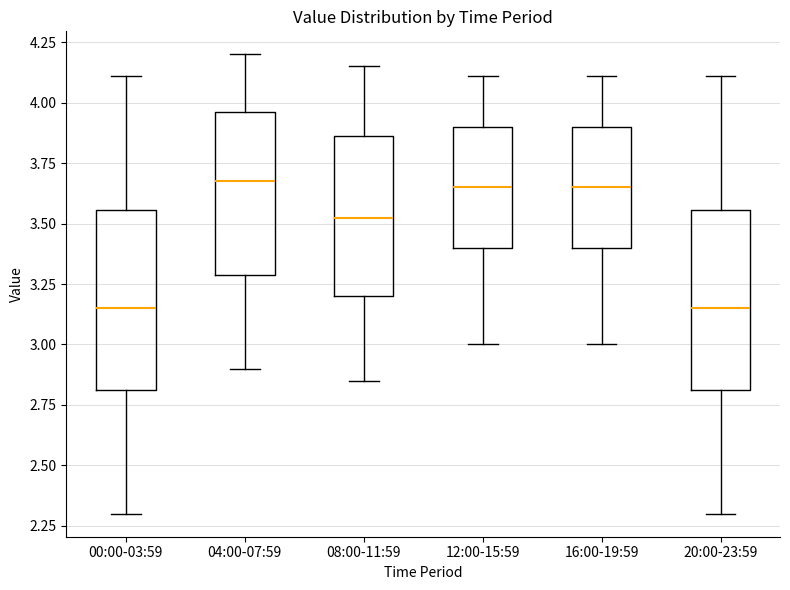

Reading left to right, transcribe this box plot: for each box, give where its median line is, the range the box spans, and where its two whiskers end, as read against the y-axis. The values are not printed on the chart, so give them approximately, as read against the axis.

00:00-03:59: median 3.15, box 2.80 to 3.55, whiskers 2.30 to 4.10
04:00-07:59: median 3.70, box 3.30 to 3.95, whiskers 2.90 to 4.20
08:00-11:59: median 3.55, box 3.20 to 3.85, whiskers 2.85 to 4.15
12:00-15:59: median 3.65, box 3.40 to 3.90, whiskers 3.00 to 4.10
16:00-19:59: median 3.65, box 3.40 to 3.90, whiskers 3.00 to 4.10
20:00-23:59: median 3.15, box 2.80 to 3.55, whiskers 2.30 to 4.10